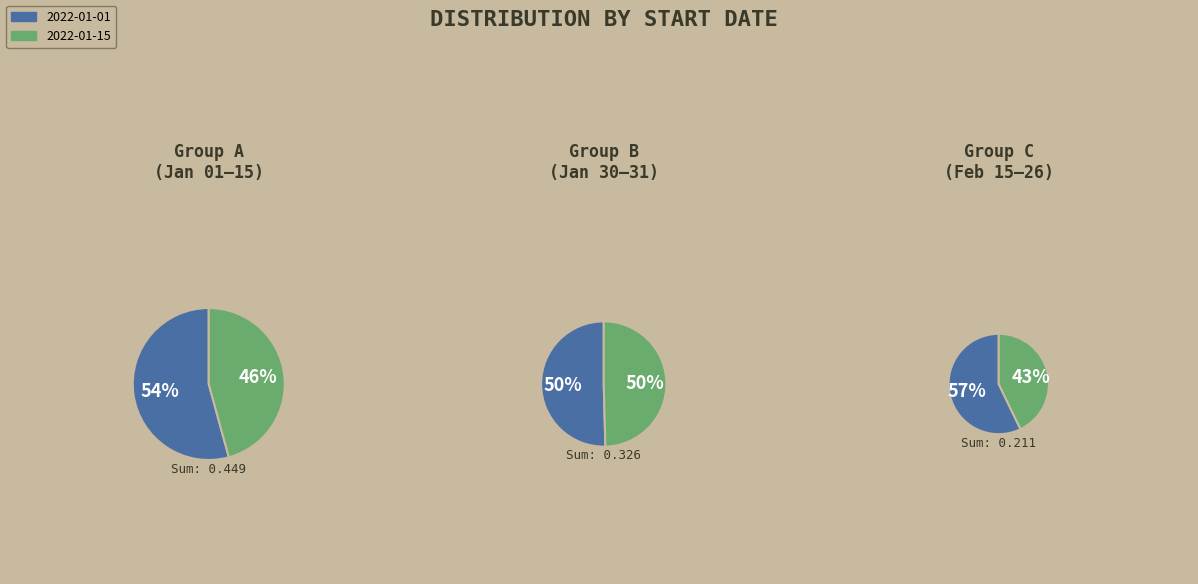

Combined, do 2022-01-31 and 2022-02-15 account for over 50%?

No